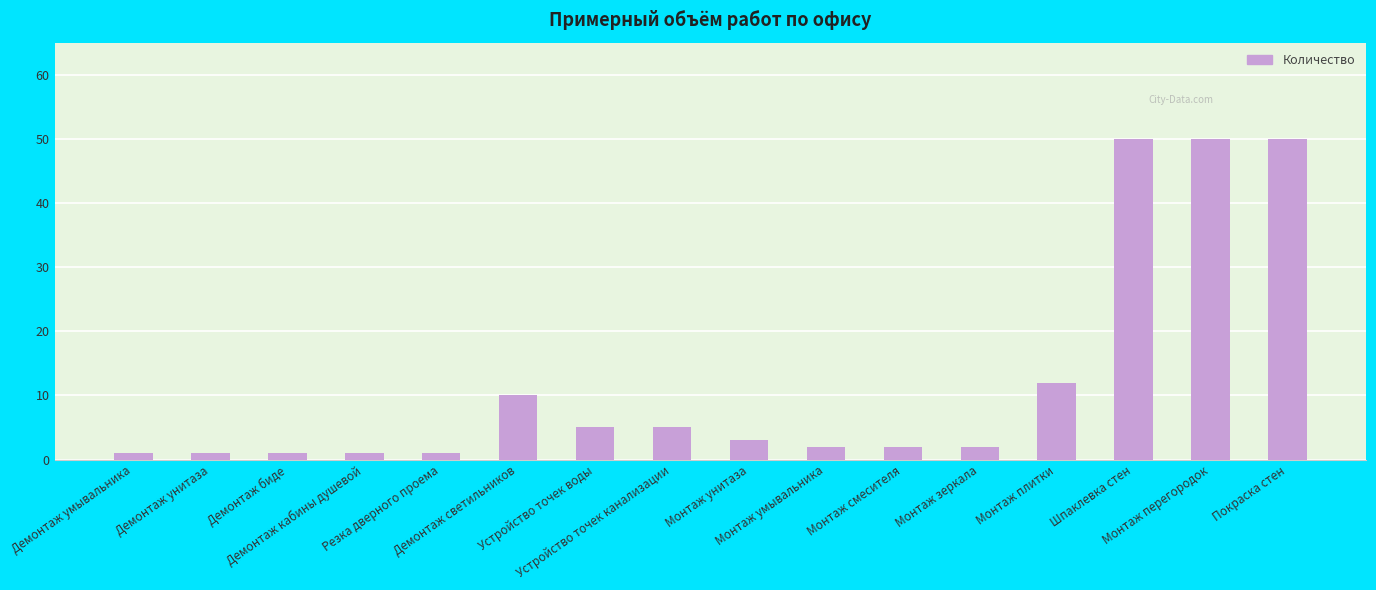

What is the change in value from Демонтаж светильников to Устройство точек канализации?

-5